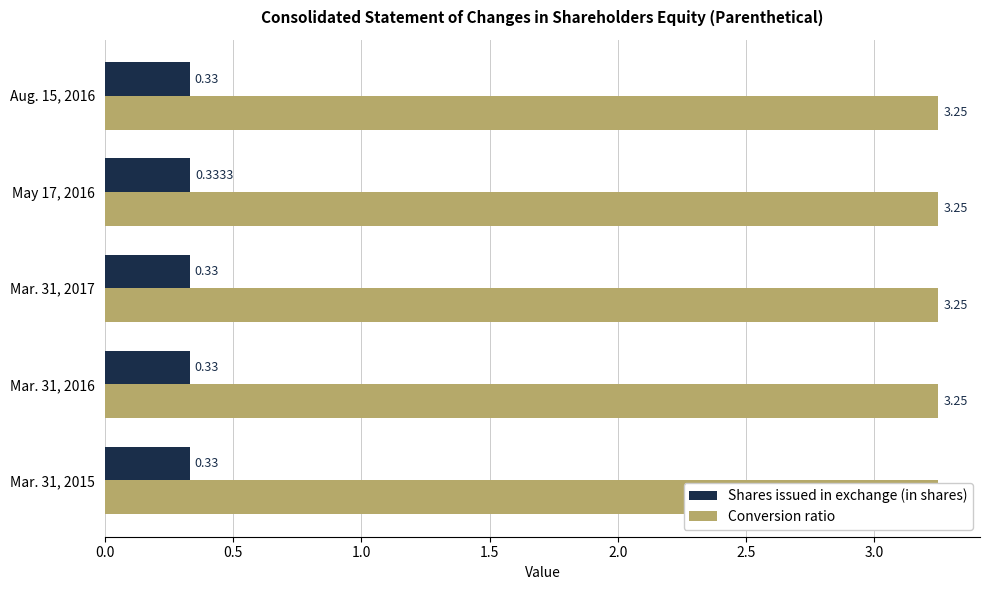

Is it true that Shares issued in exchange (in shares) equals 0.4 at Mar. 31, 2017?

False